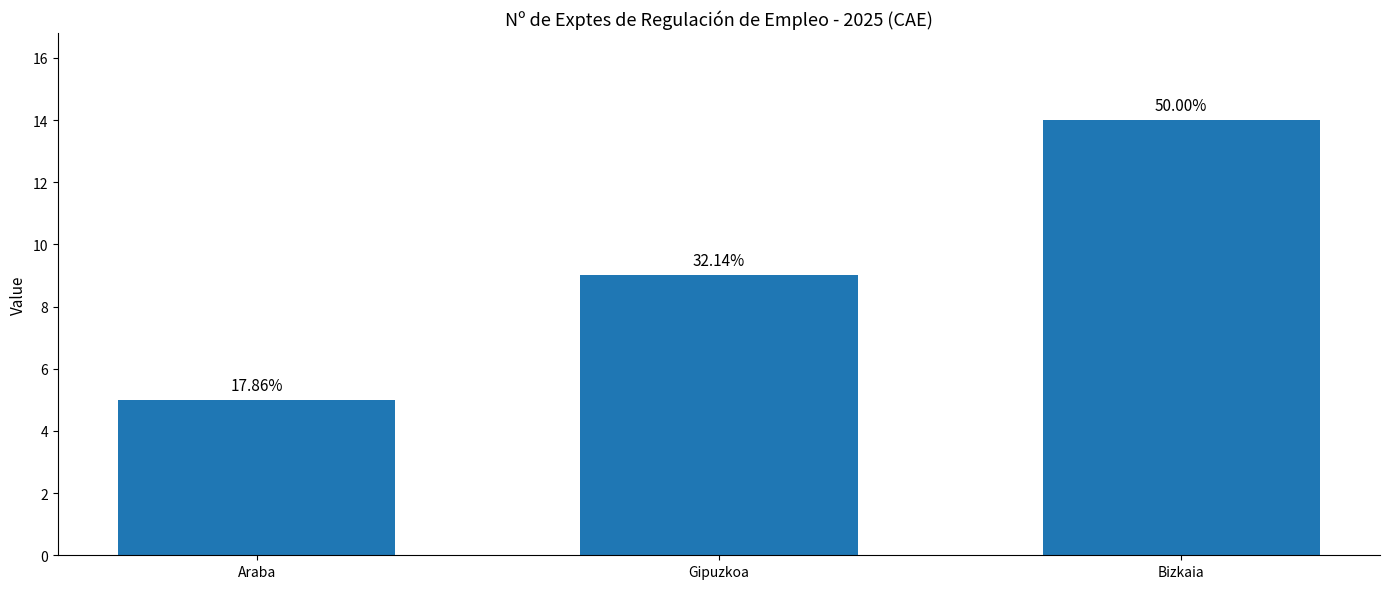

Reading right to left, list all the values displayed in this chart.

Bizkaia=14	Gipuzkoa=9	Araba=5